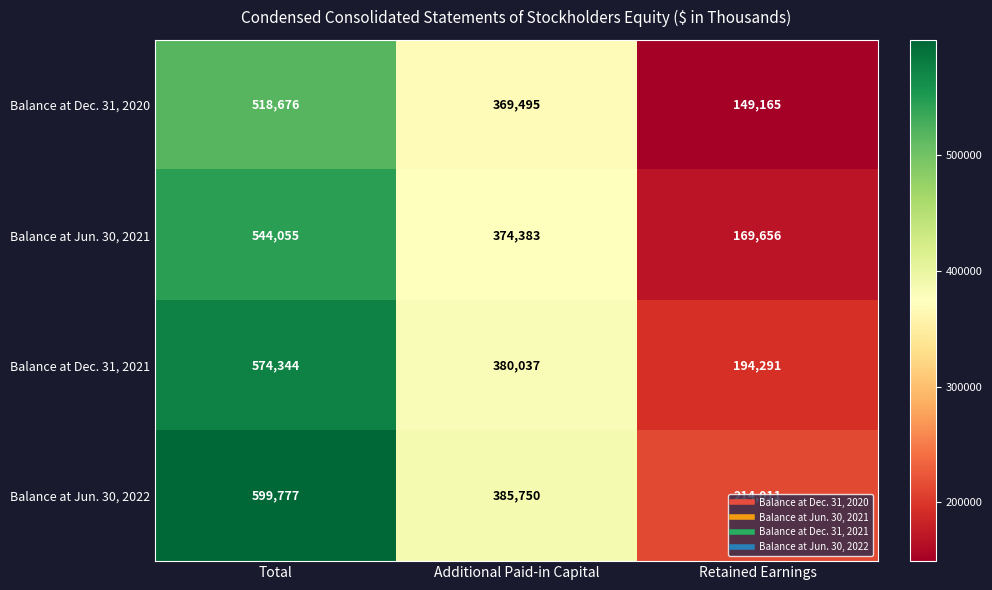

What is the difference between the highest and lowest values at Additional Paid-in Capital?

16255